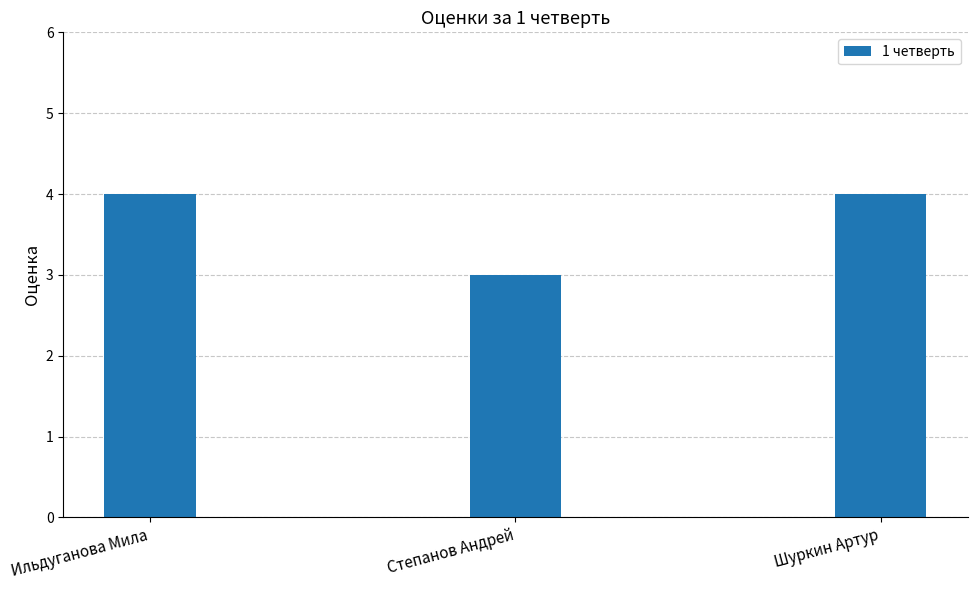

What is the minimum value shown in the chart?

3